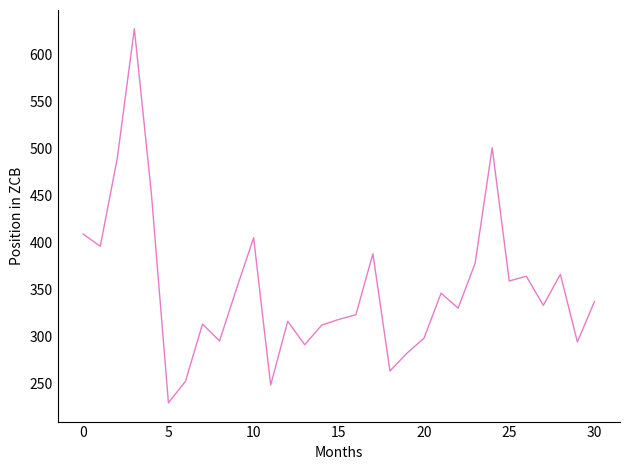

What is the difference between the maximum and second lowest values?

380